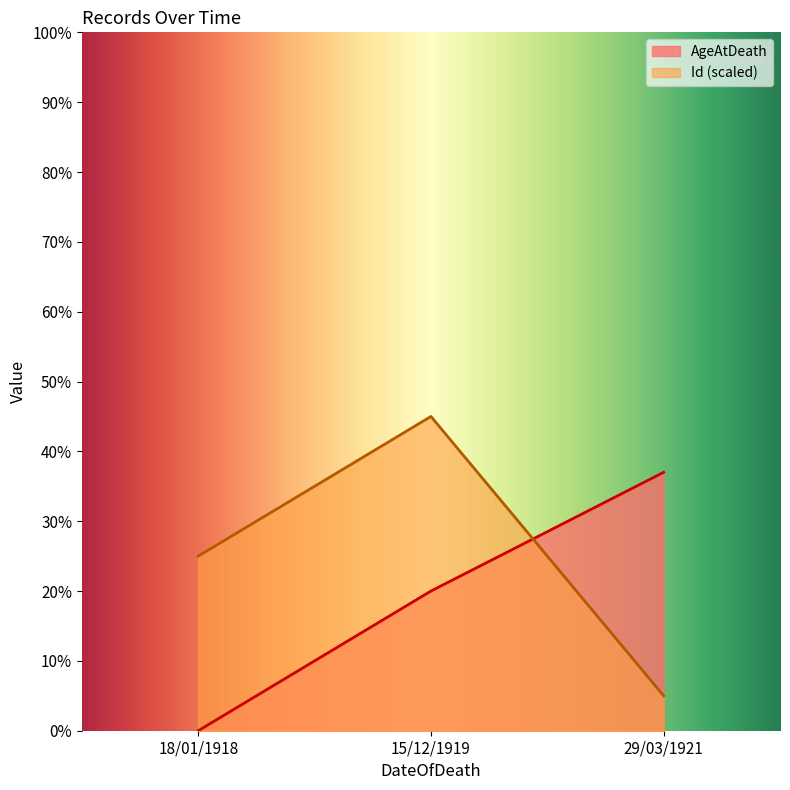

Which series has the largest total across all categories?

Id (scaled)